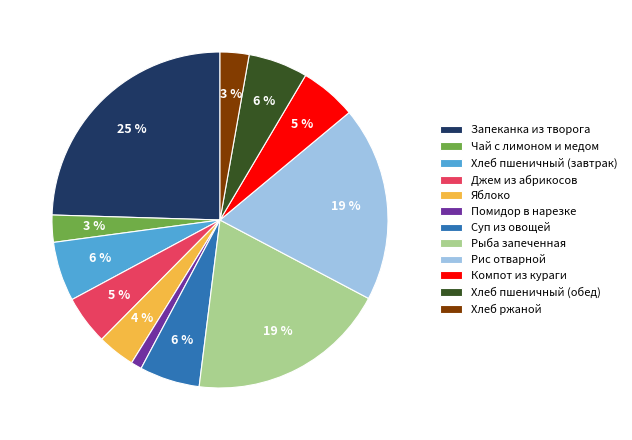

Is Суп из овощей the majority of the pie?

No